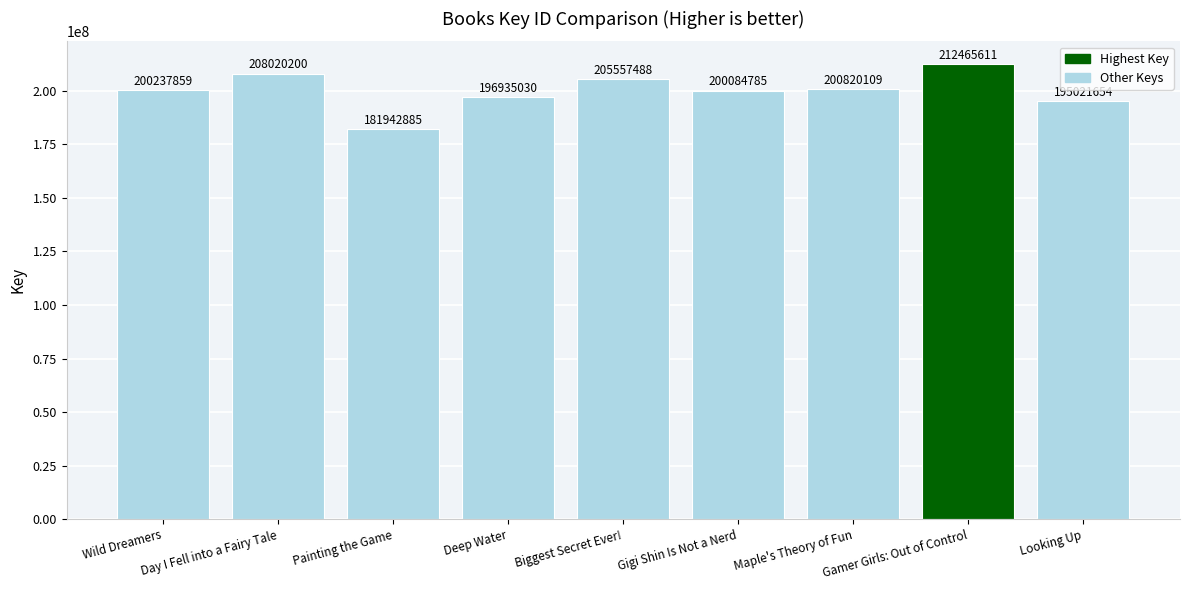

Count the number of data series in this chart.

1